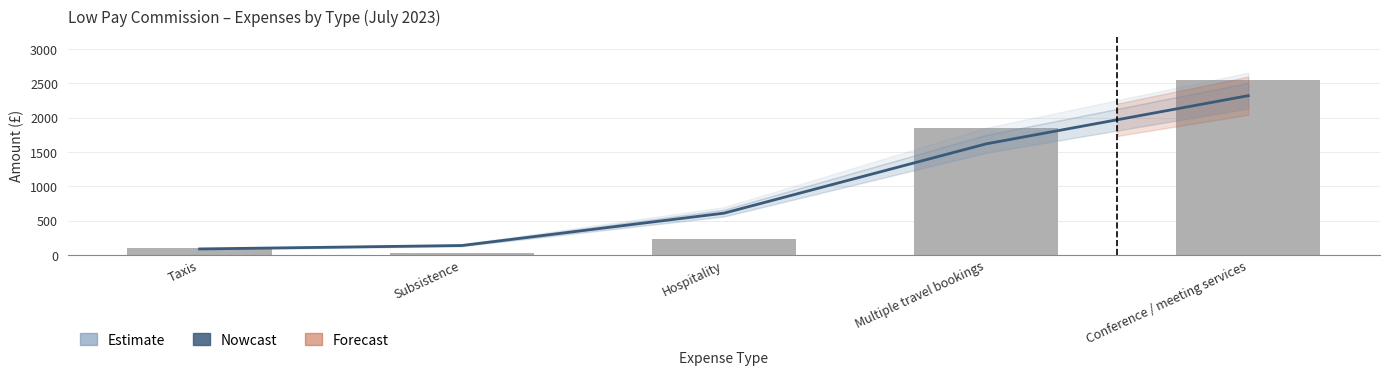

True or false: the data shows 101.0 at Taxis.

True